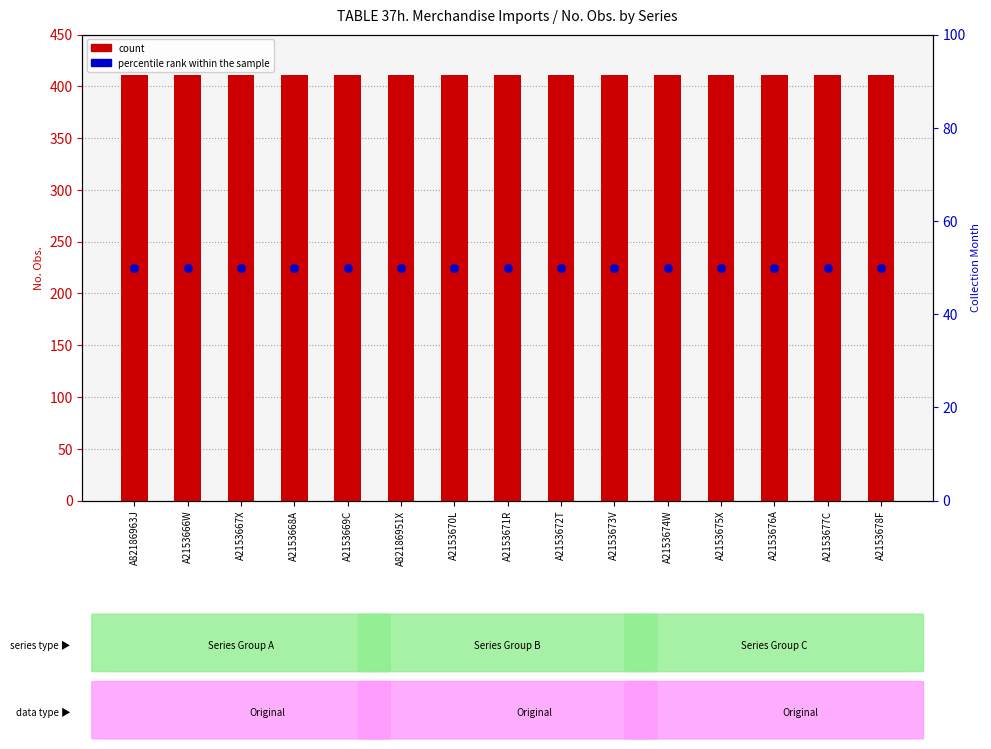

What is the total value across all series at A2153672T?

461